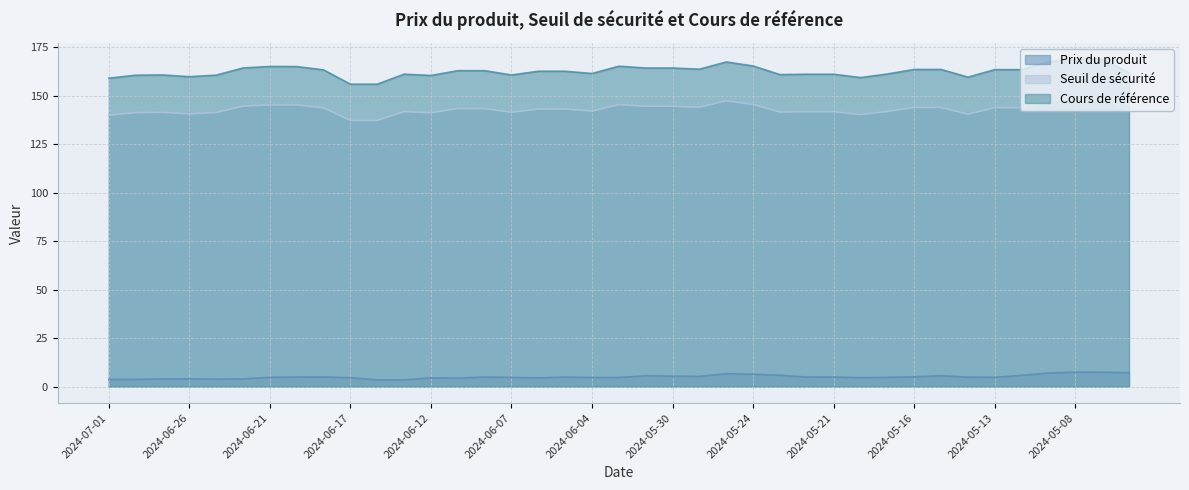

True or false: Prix du produit has more than 0 interior local peaks.

True